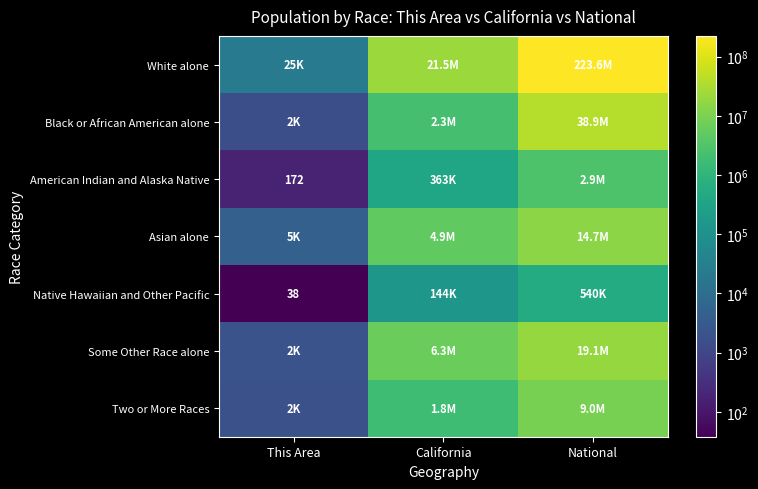

Which category has the lowest value across all series?

This Area